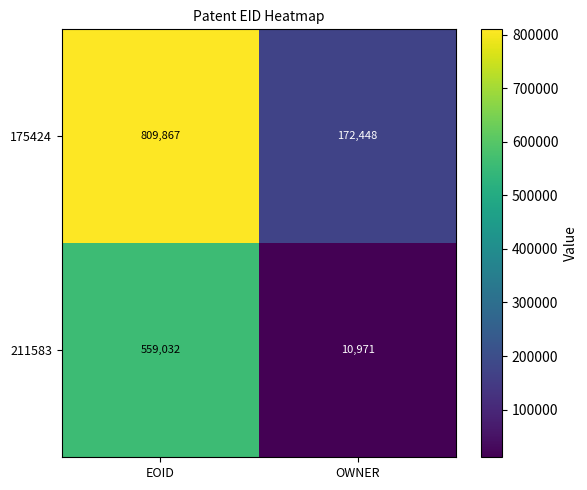

Read the 175424 value at EOID, to the nearest 50.

809850